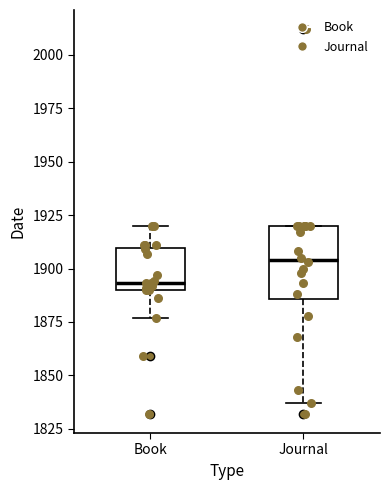

Where does the median line of the box for Book sit on the y-axis? The values are not printed on the chart, so give them approximately, as read against the axis.

1895